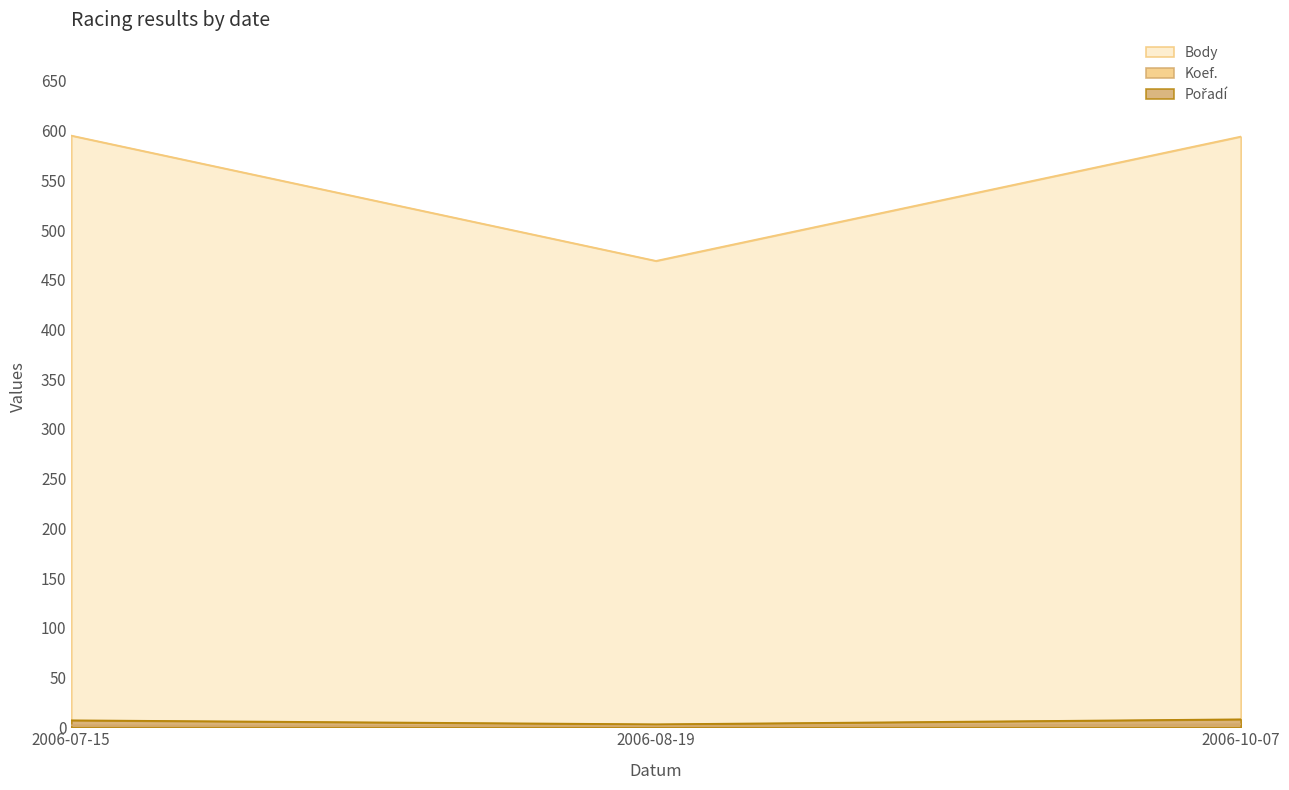

At which label does Pořadí first exceed 7?

2006-10-07